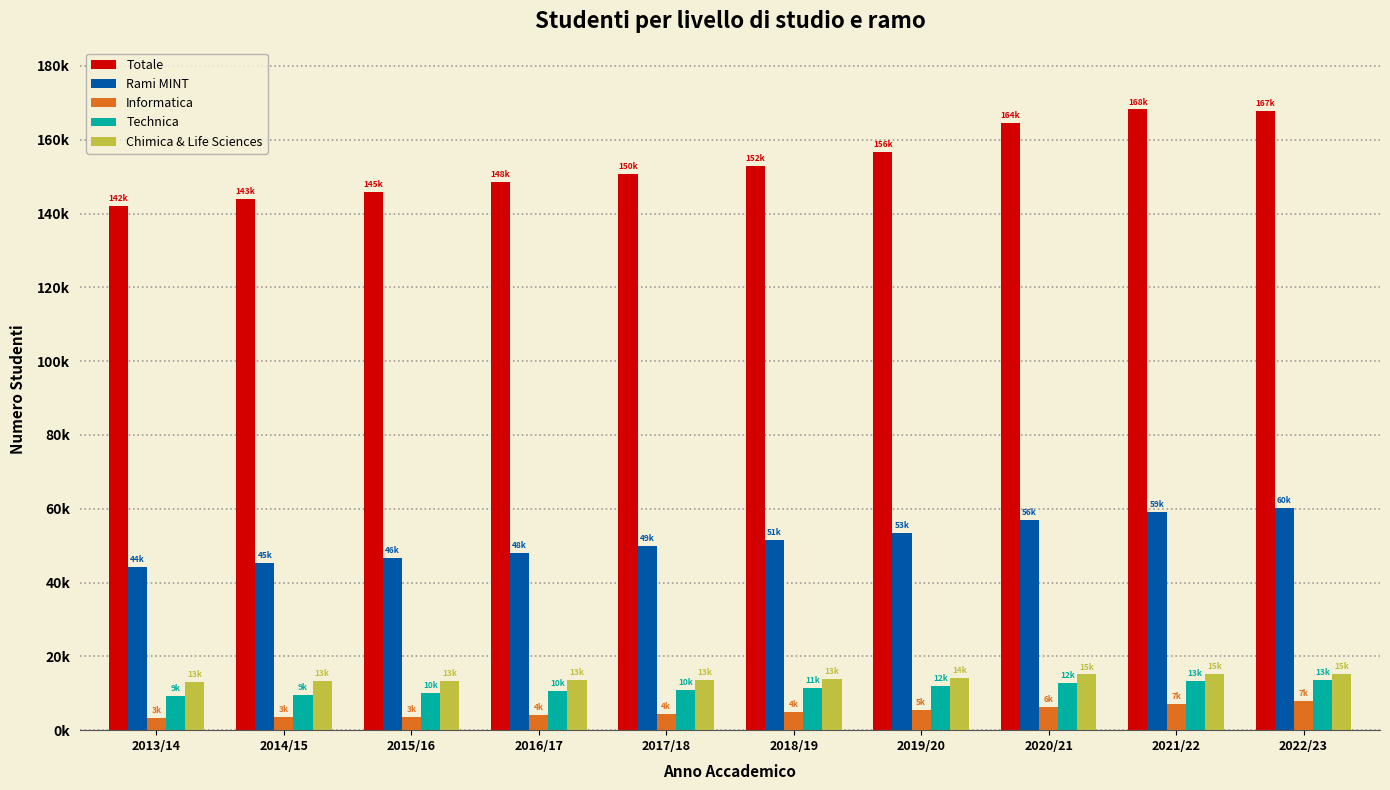

Are the bars grouped side by side (vs. stacked)?

Yes